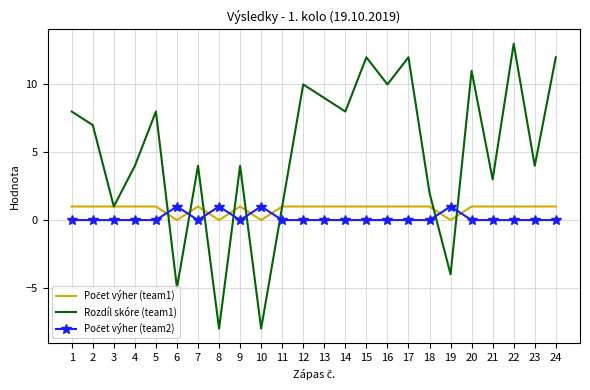

Which series changed the most between 9 and 18?

Rozdíl skóre (team1)